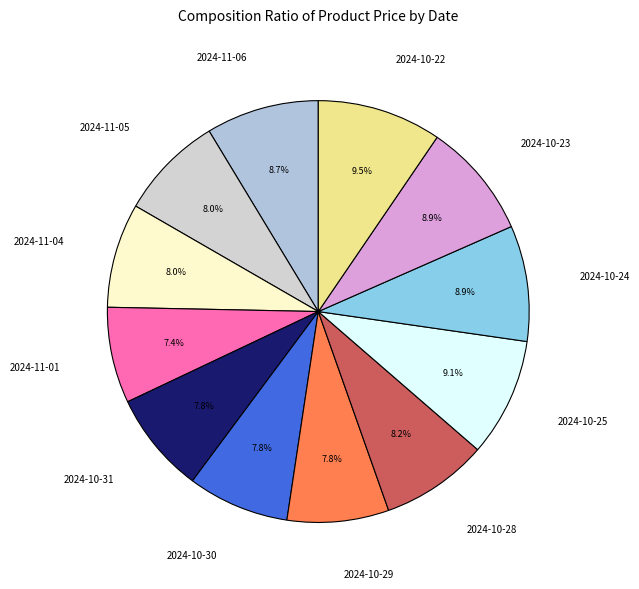

What percentage is NOT represented by 2024-10-22?

90.5%